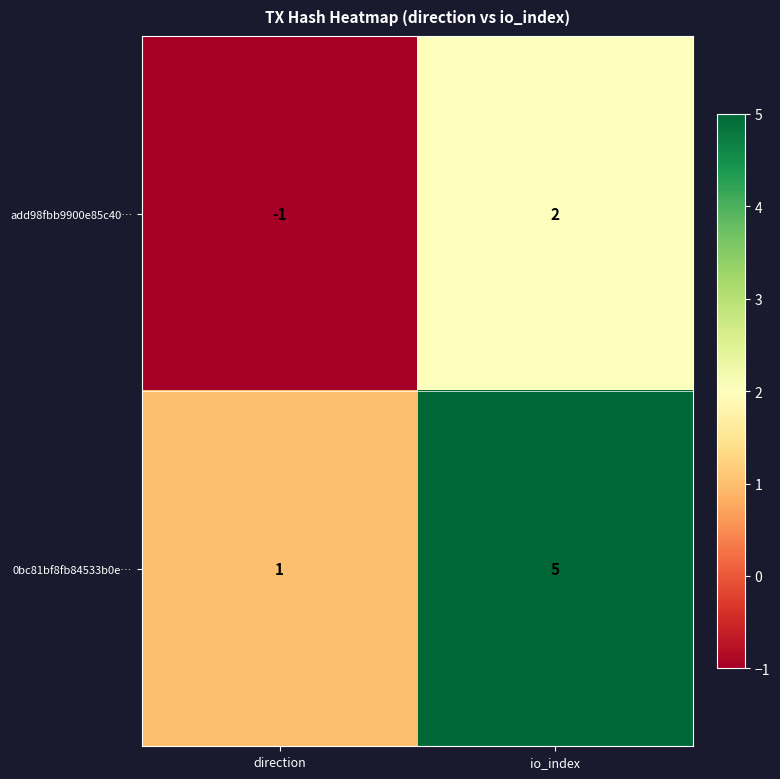

Which label corresponds to the largest value in the chart?

io_index